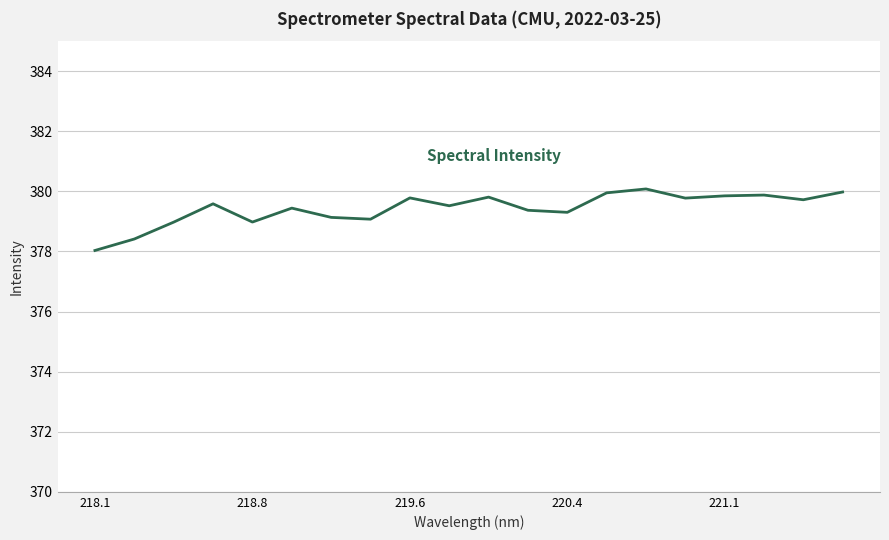

What is the smallest value displayed?

378.0